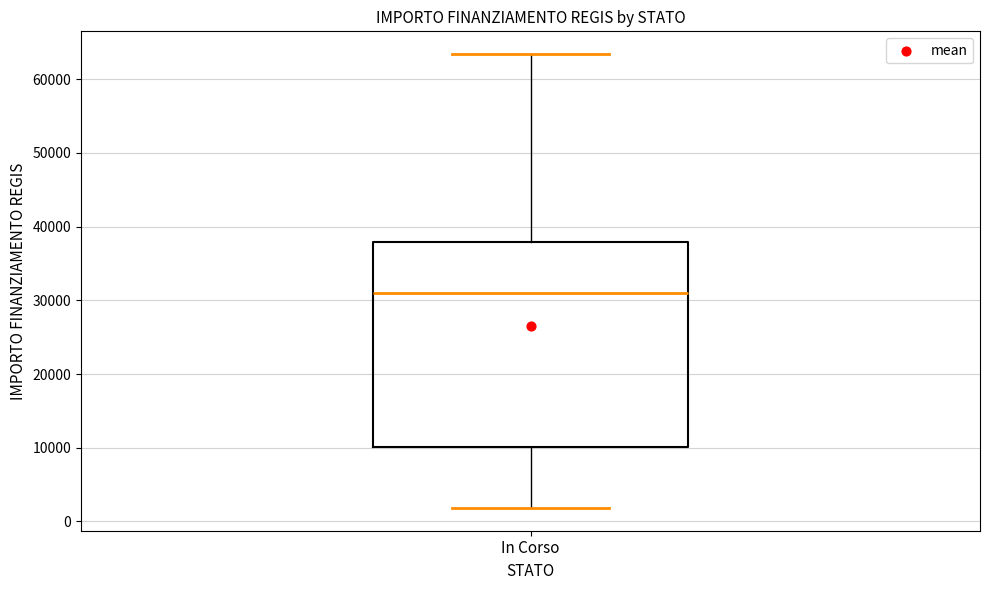

Transcribe this box plot: give where the median line is, the range the box spans, and where the two whiskers end, as read against the y-axis. The values are not printed on the chart, so give them approximately, as read against the axis.

median 31000, box 10000 to 38000, whiskers 2000 to 63000